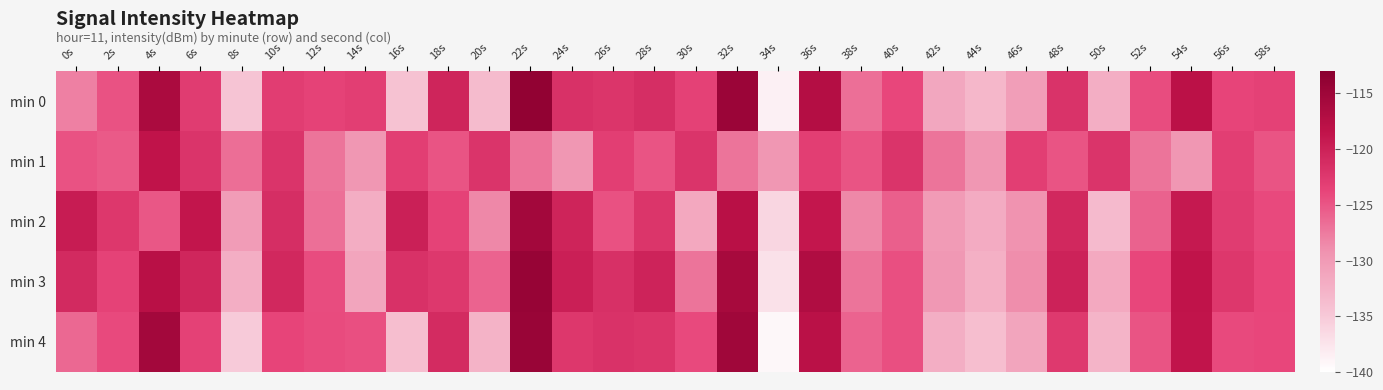

What is the total value across all series at 48s?

-610.1